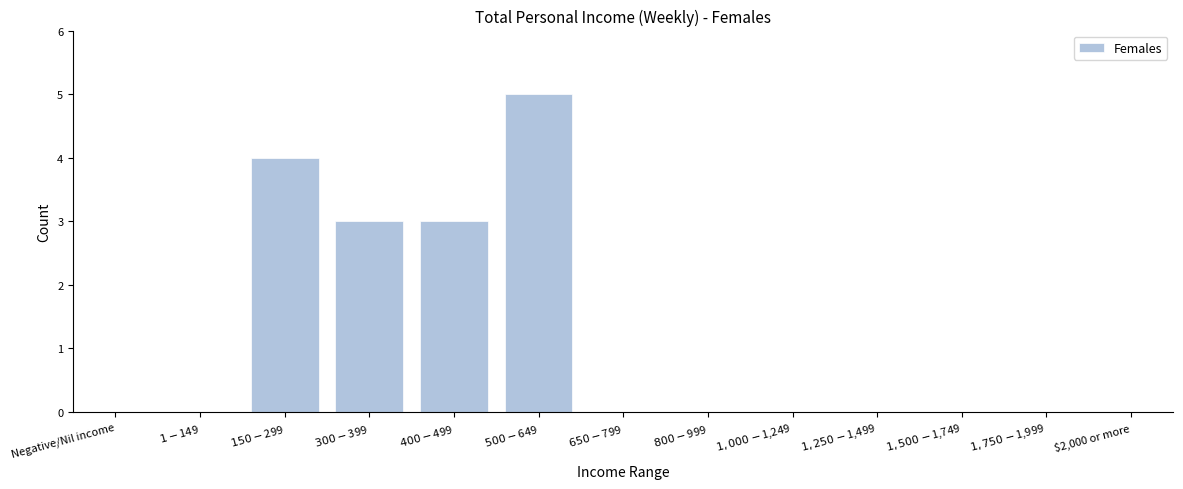

The chart shows a value of 0 at $2,000 or more. True or false?

True